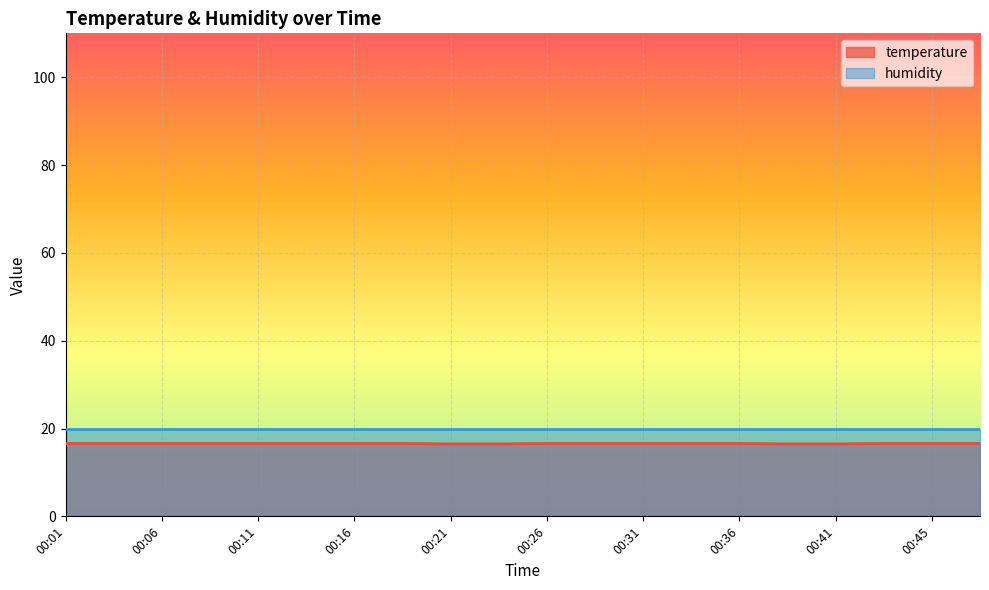

The chart shows a value of 16.6 at 00:43. True or false?

True